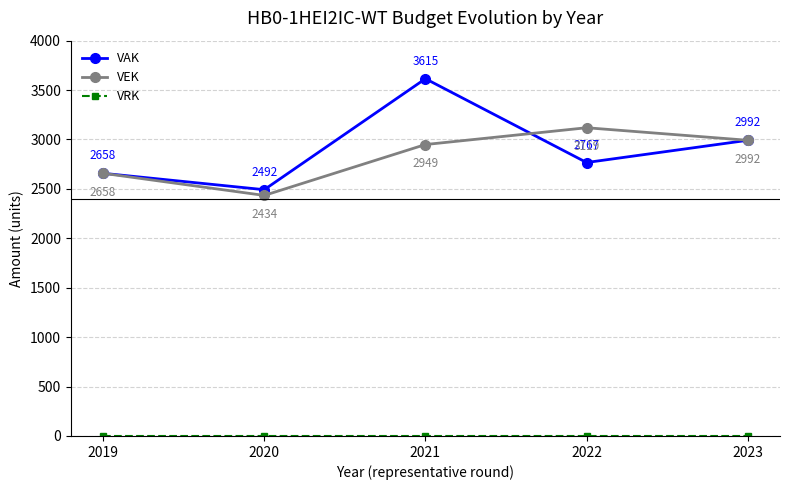

At which category is the sum across all series the highest?

2021